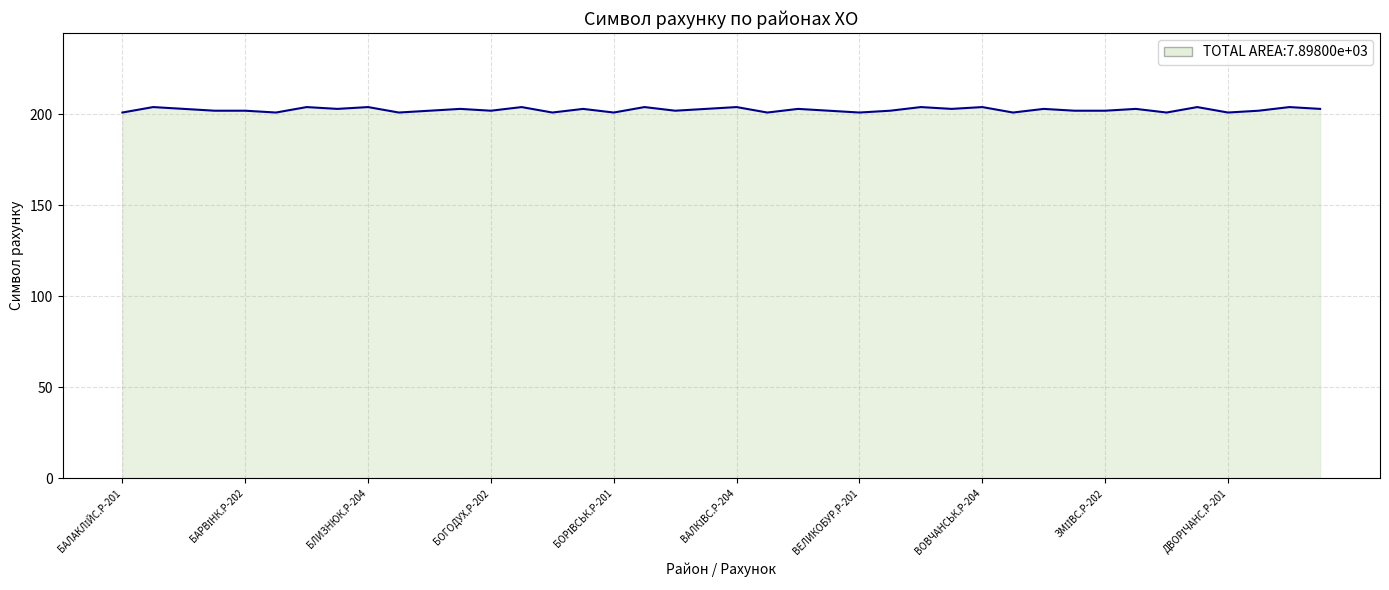

What is the greatest value displayed?

204